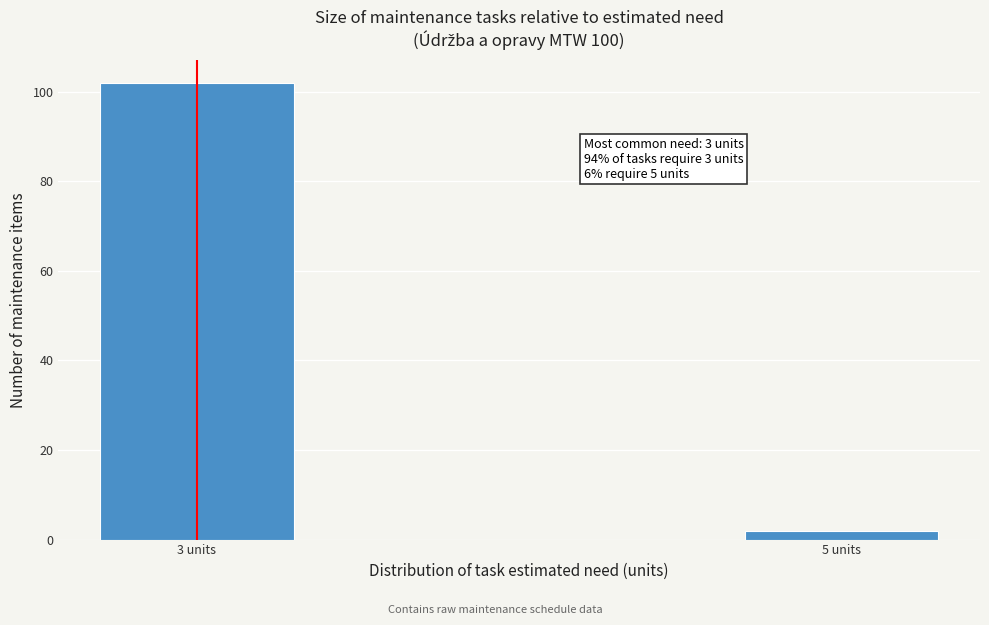

Reading right to left, list all the values displayed in this chart.

5 units=2	3 units=102